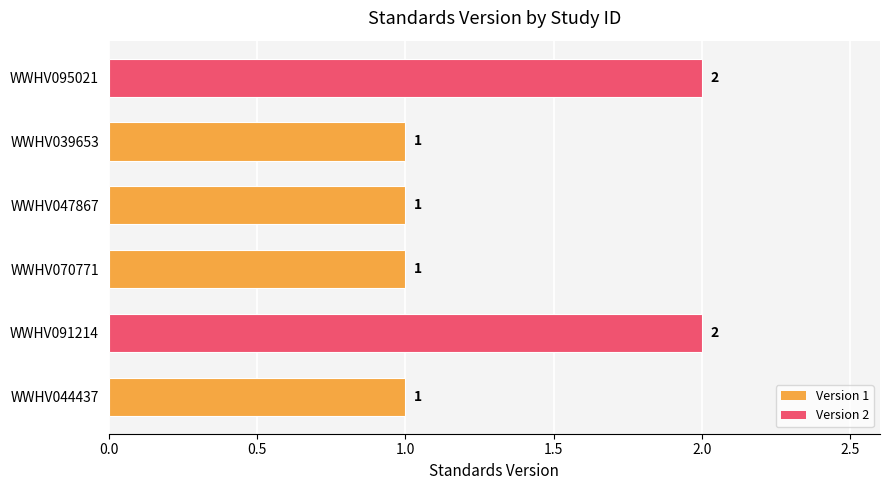

What is the minimum value shown in the chart?

1